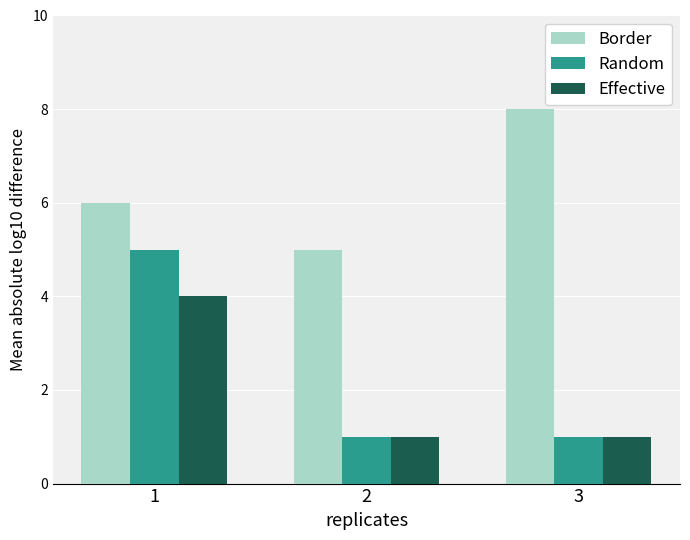

What is the value of the Effective bar at the 3rd from the left?

1